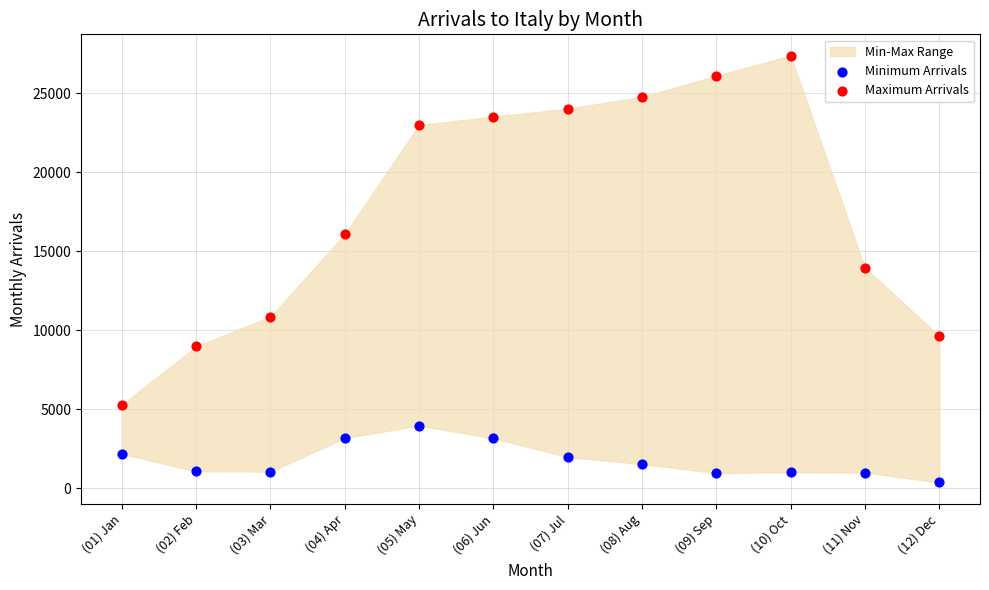

Which series contains the lowest Y value?

Minimum Arrivals